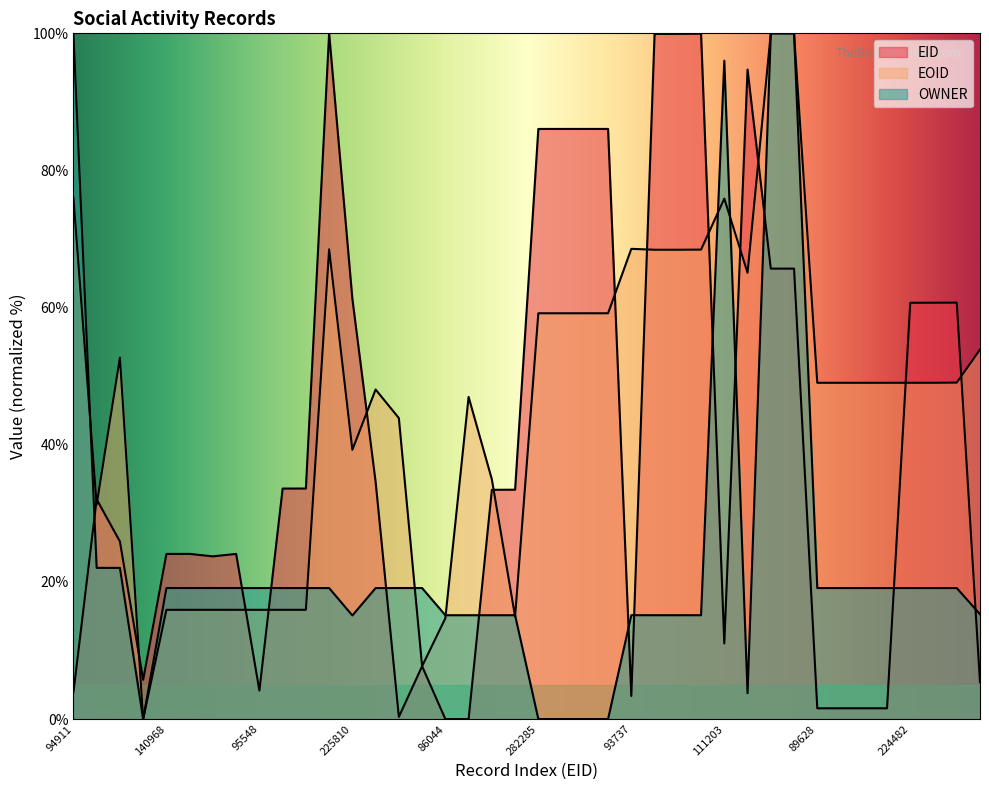

What is the total value across all series at 86044?

29.9